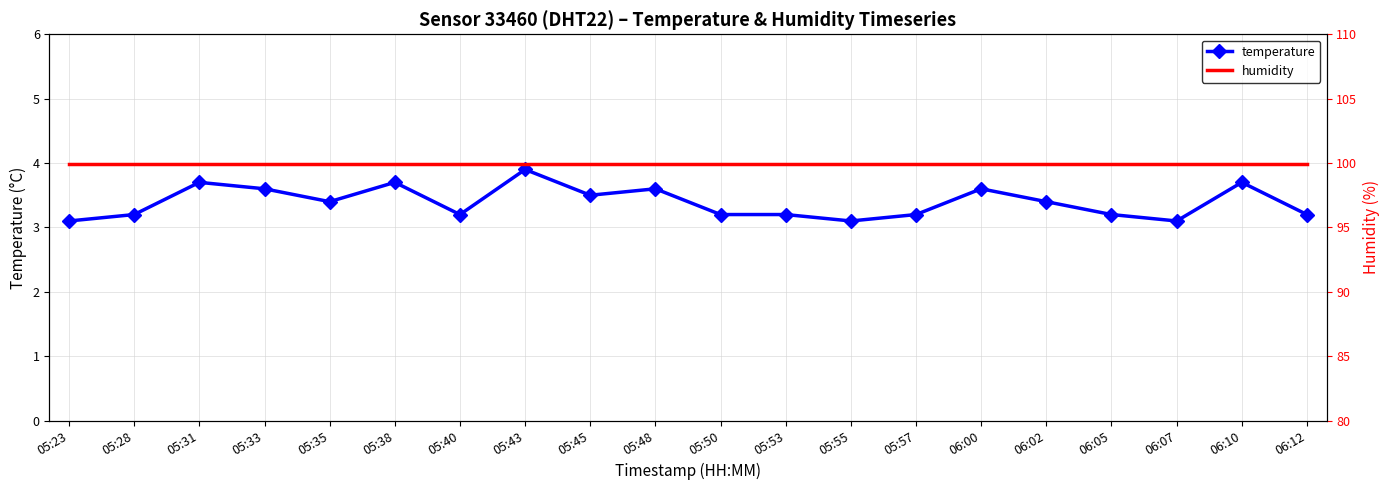

Read the temperature value at 05:35.

3.4